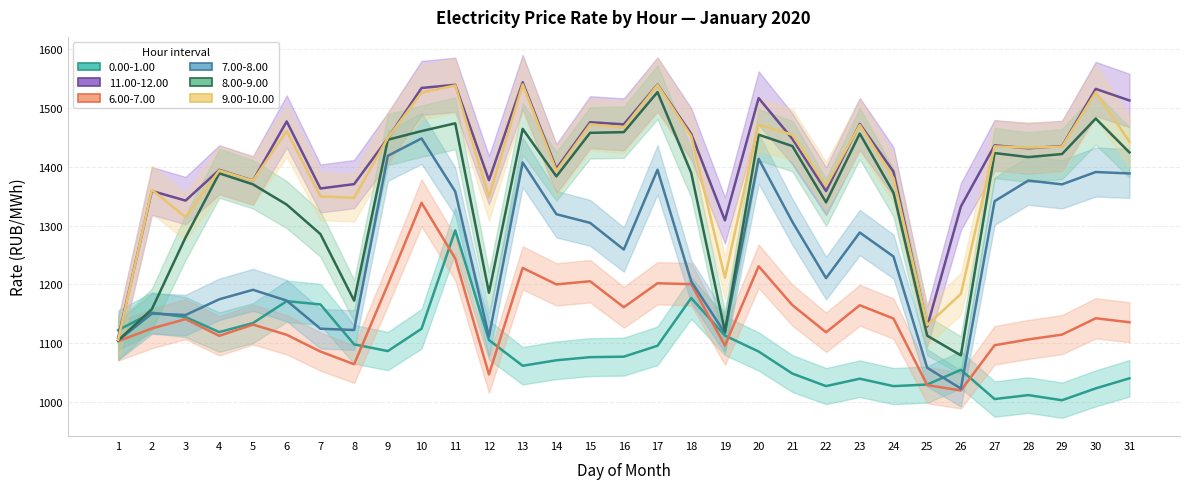

Which series has the largest total across all categories?

11.00-12.00